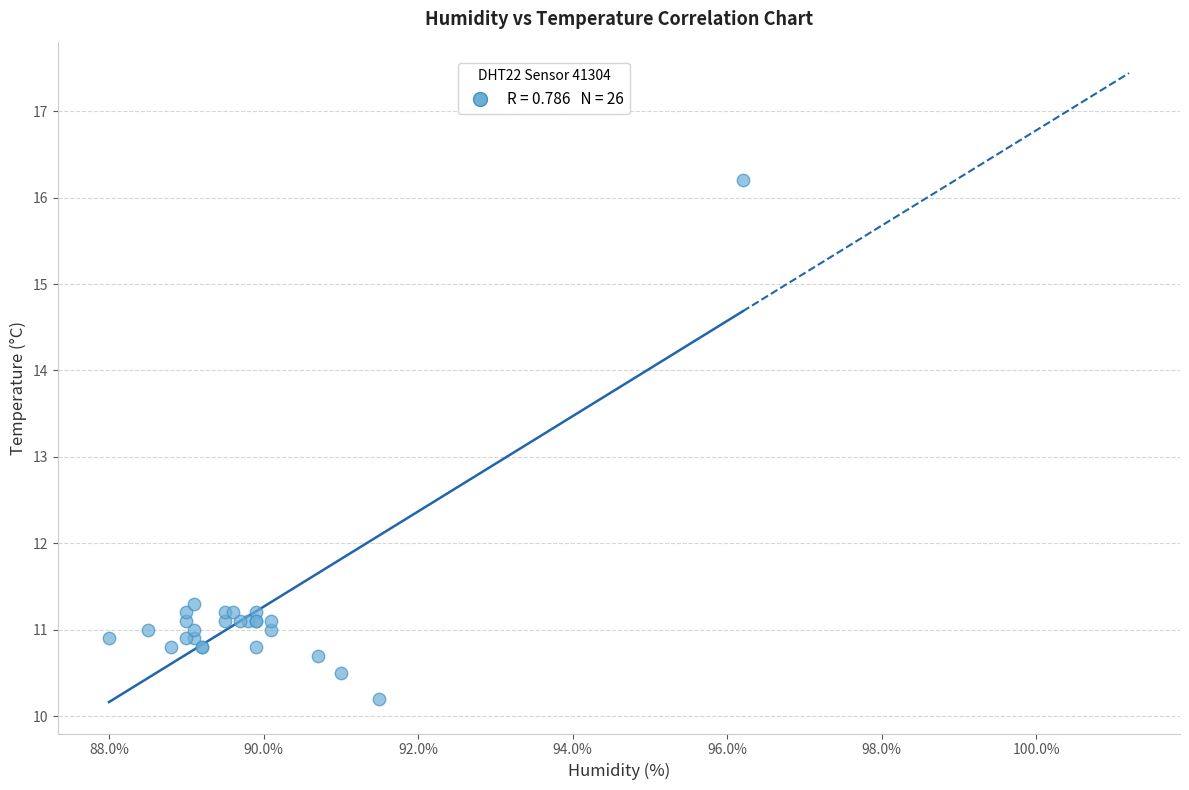

What Y value in the scatter plot is closest to 13?

11.3